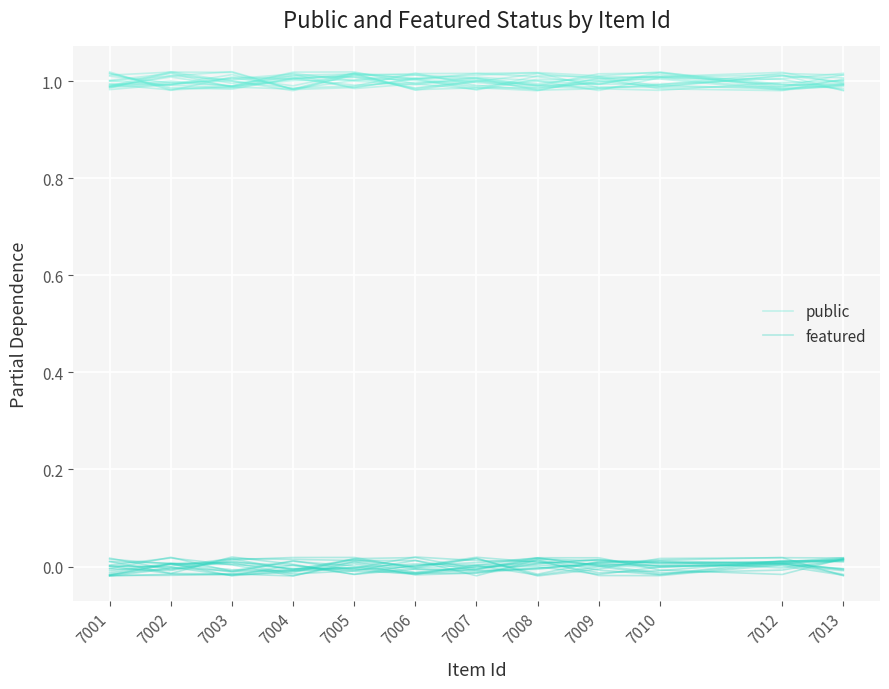

List the series in order of their peak value, highest first.

public, featured